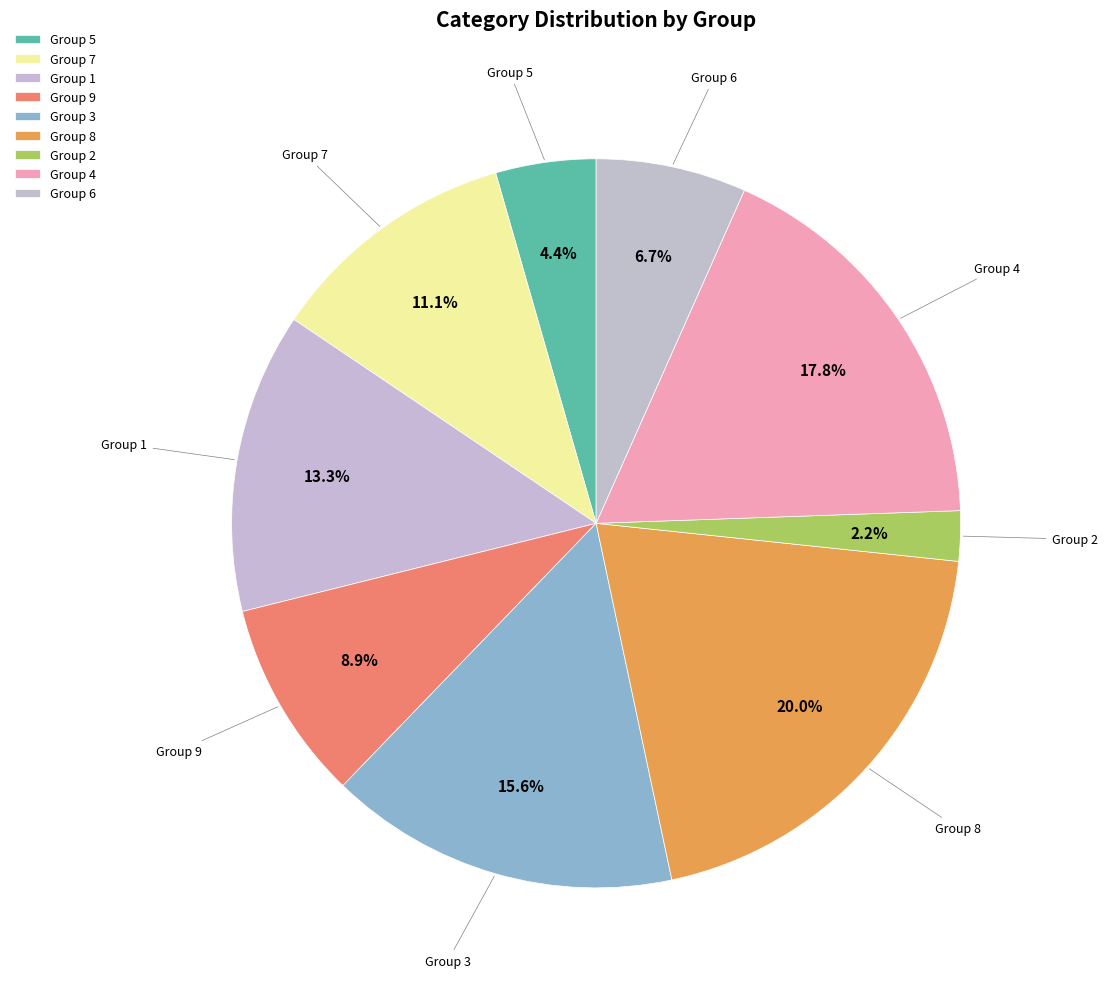

Rank the categories by value from lowest to highest.

Group 2, Group 5, Group 6, Group 9, Group 7, Group 1, Group 3, Group 4, Group 8